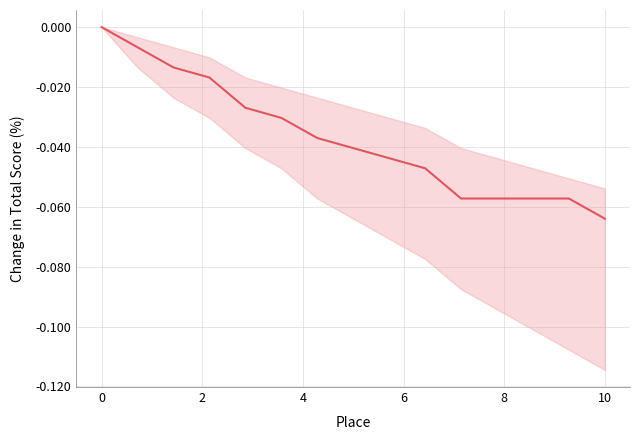

True or false: the data has more than 2 interior local peaks.

False